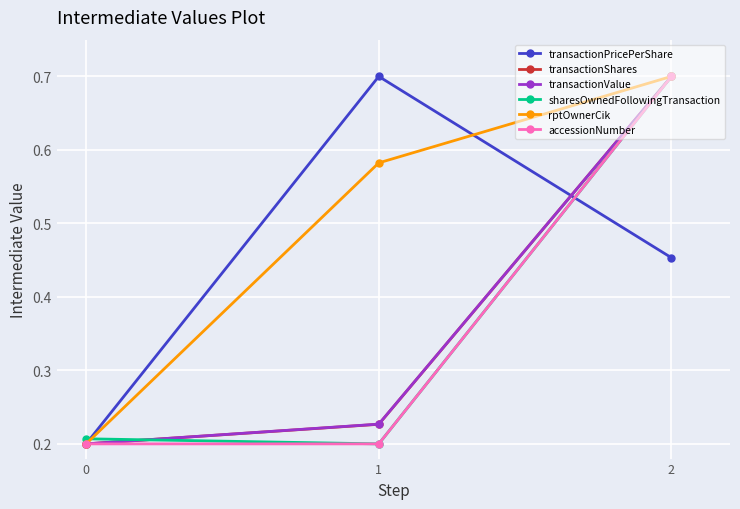

Is it true that transactionShares equals 0.2 at 0?

True